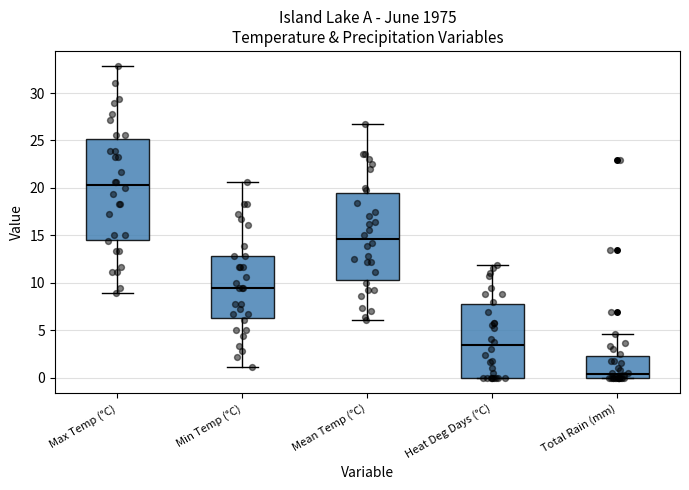

Reading left to right, read every box against the y-axis: the position of its median line, the range the box covers, and the ends of its whiskers. The values are not printed on the chart, so give them approximately, as read against the axis.

Max Temp (°C): median 20.5, box 14.5 to 25.0, whiskers 9.0 to 33.0
Min Temp (°C): median 9.5, box 6.5 to 13.0, whiskers 1.0 to 20.5
Mean Temp (°C): median 14.5, box 10.5 to 19.5, whiskers 6.0 to 26.5
Heat Deg Days (°C): median 3.5, box 0.0 to 7.5, whiskers 0.0 to 12.0
Total Rain (mm): median 0.5, box 0.0 to 2.5, whiskers 0.0 to 4.5